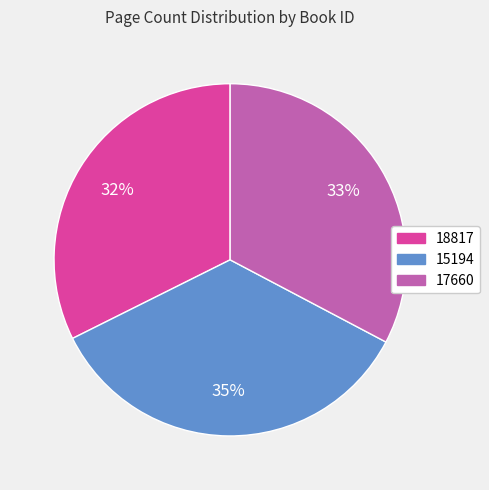

The 18817 slice represents 18% of the pie. True or false?

False